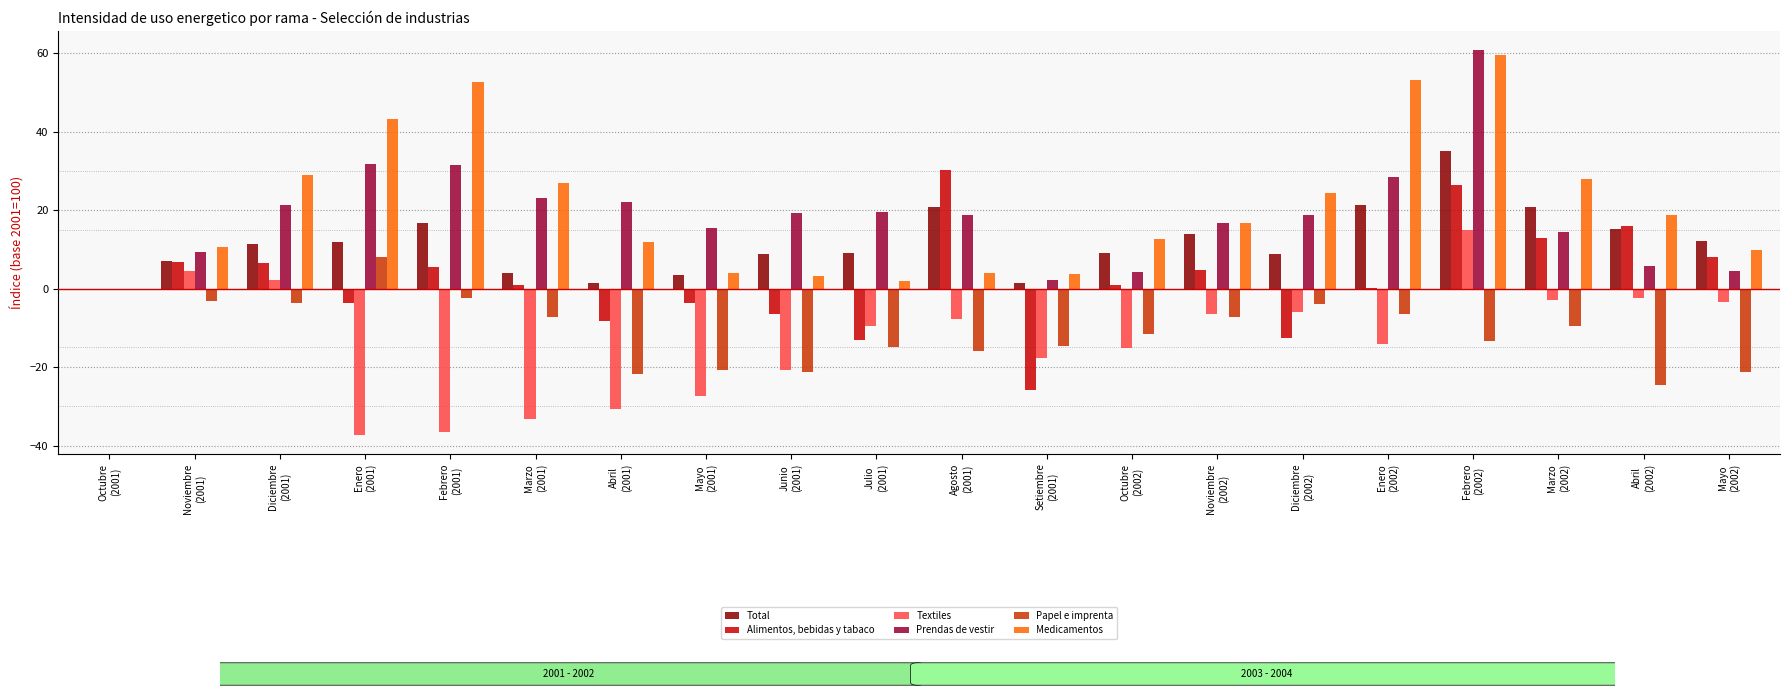

What is the sum of all Textiles values?

-249.3